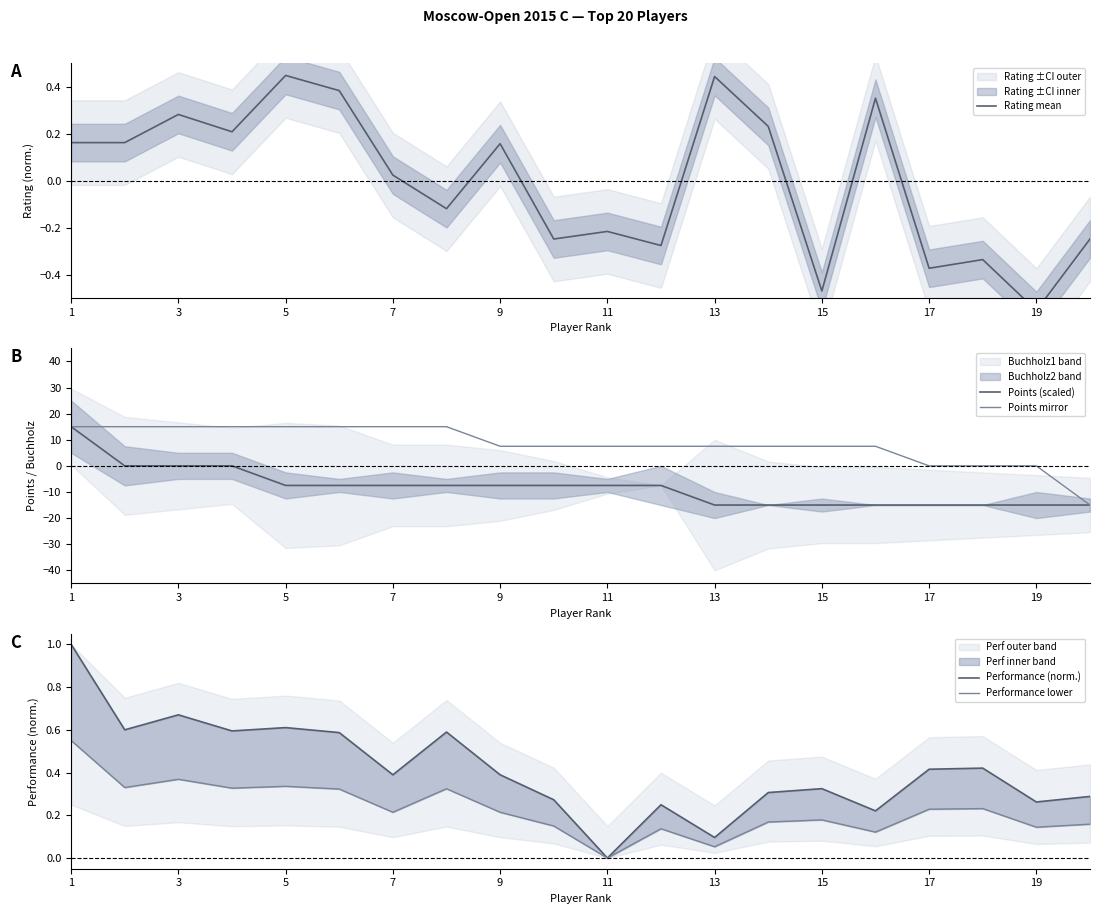

Is this an area chart (filled region under the line)?

No